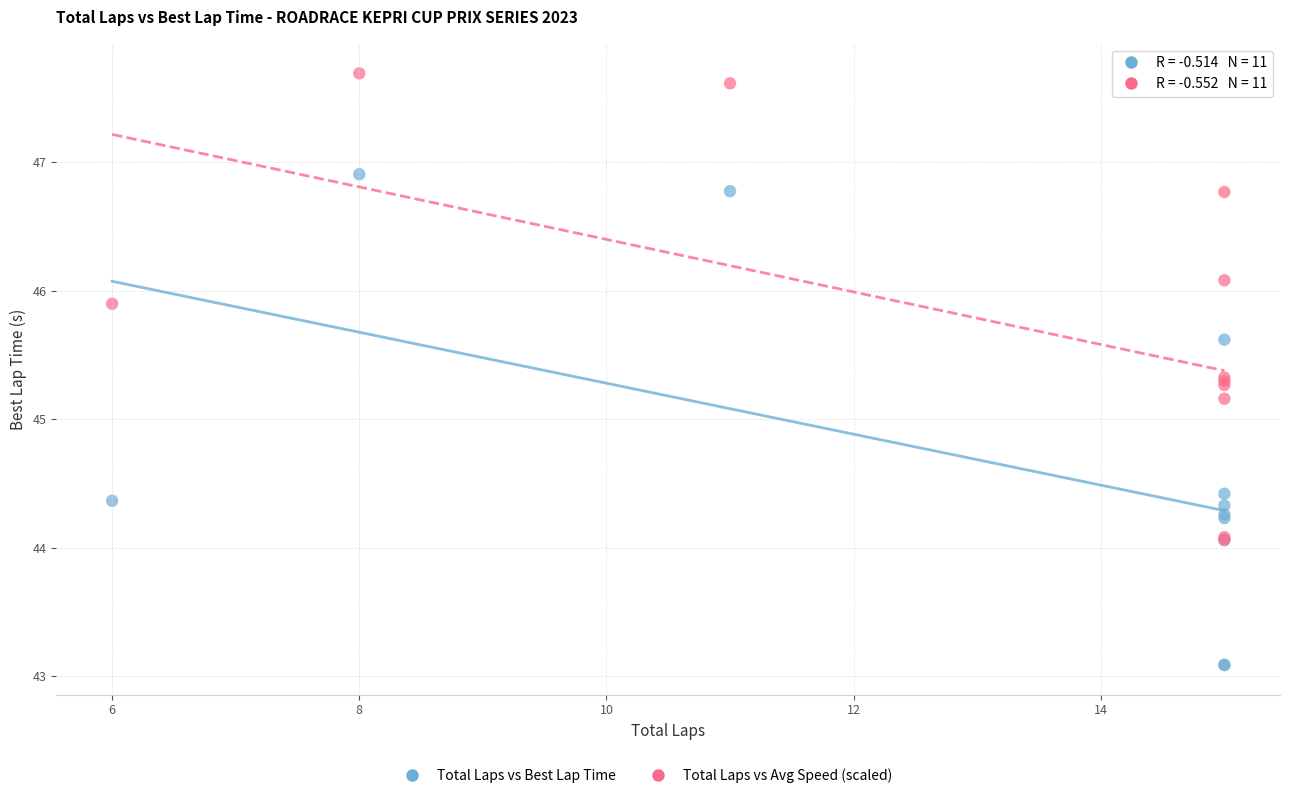

In the Total Laps vs Avg Speed (scaled) series, what Y value is closest to 45?

45.2